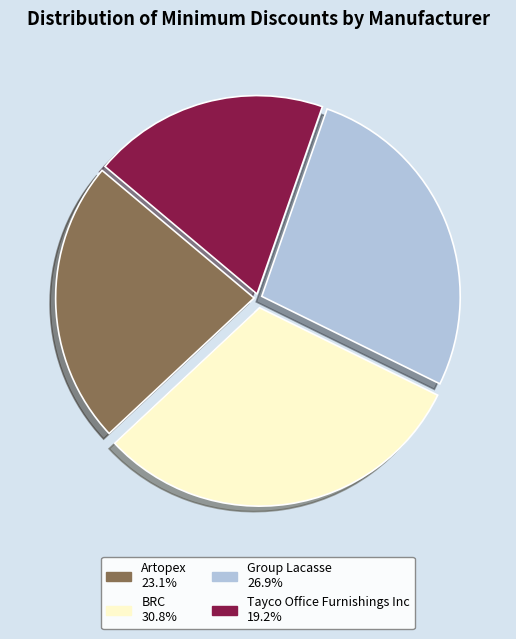

Rank the categories by value from highest to lowest.

BRC, Group Lacasse, Artopex, Tayco Office Furnishings Inc